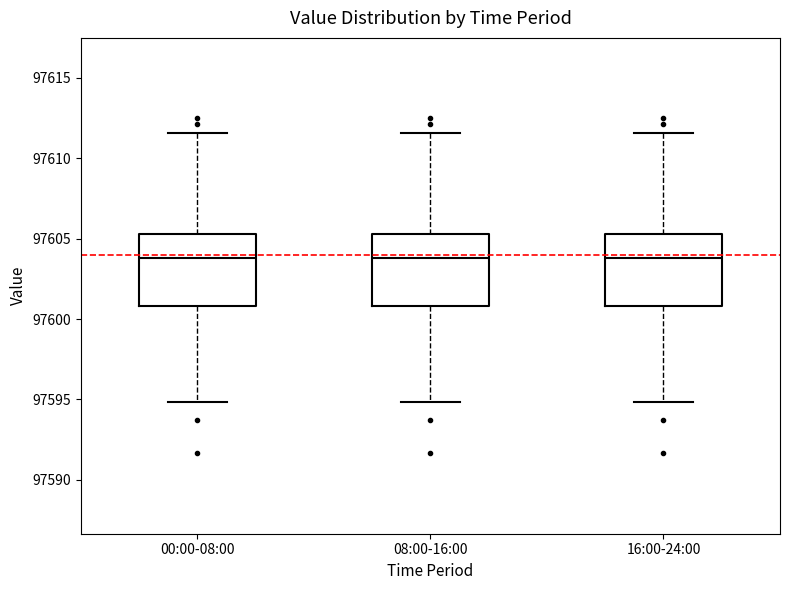

Reading left to right, read every box against the y-axis: the position of its median line, the range the box covers, and the ends of its whiskers. The values are not printed on the chart, so give them approximately, as read against the axis.

00:00-08:00: median 97604.0, box 97601.0 to 97605.5, whiskers 97595.0 to 97611.5
08:00-16:00: median 97604.0, box 97601.0 to 97605.5, whiskers 97595.0 to 97611.5
16:00-24:00: median 97604.0, box 97601.0 to 97605.5, whiskers 97595.0 to 97611.5